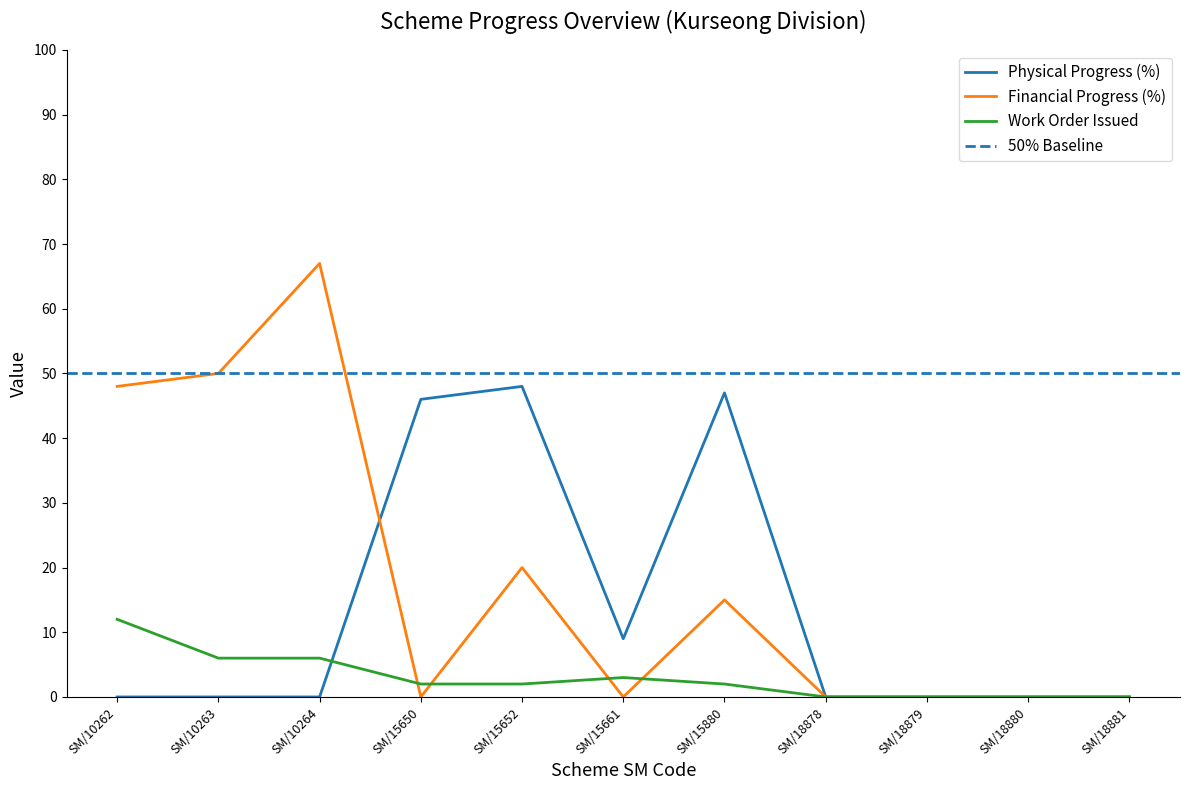

After their last crossing, which series has the higher values: Work Order Issued or Financial Progress (%)?

Financial Progress (%)